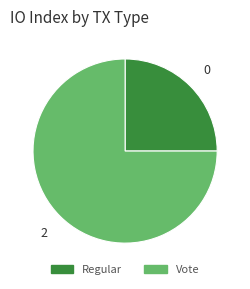

Which slice is the largest?

Vote